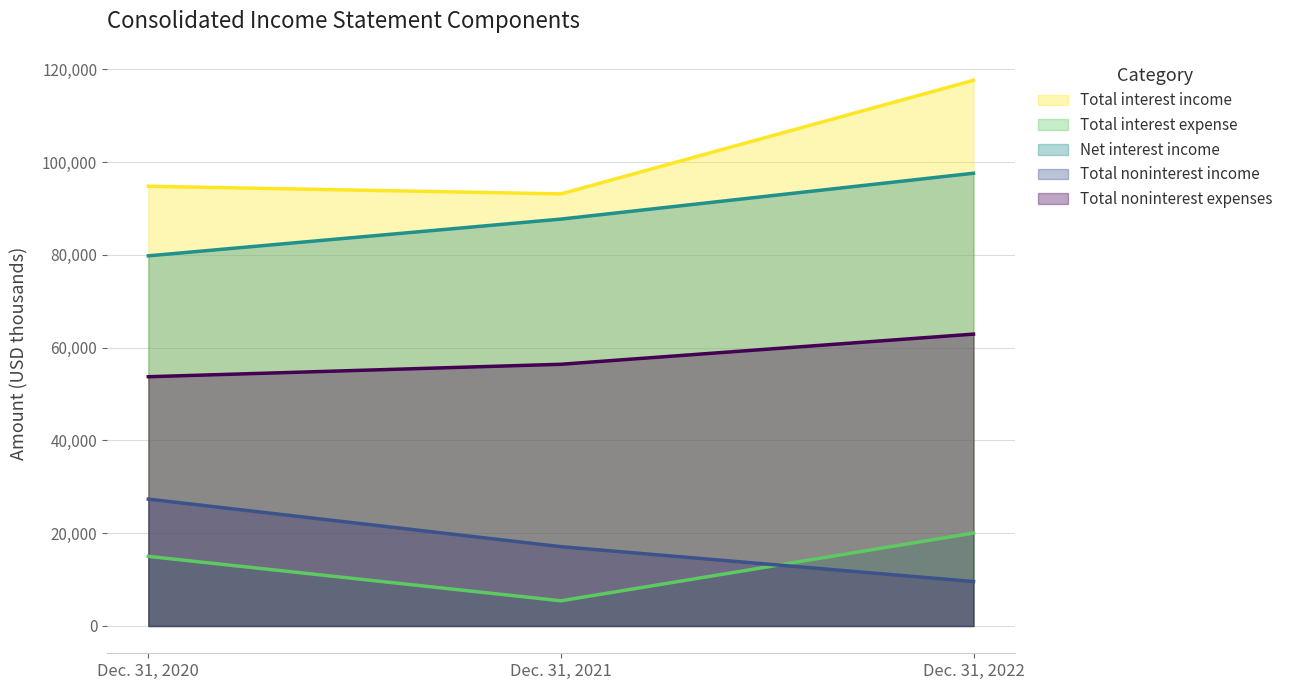

The value of Net interest income at Dec. 31, 2022 is 24393. True or false?

False